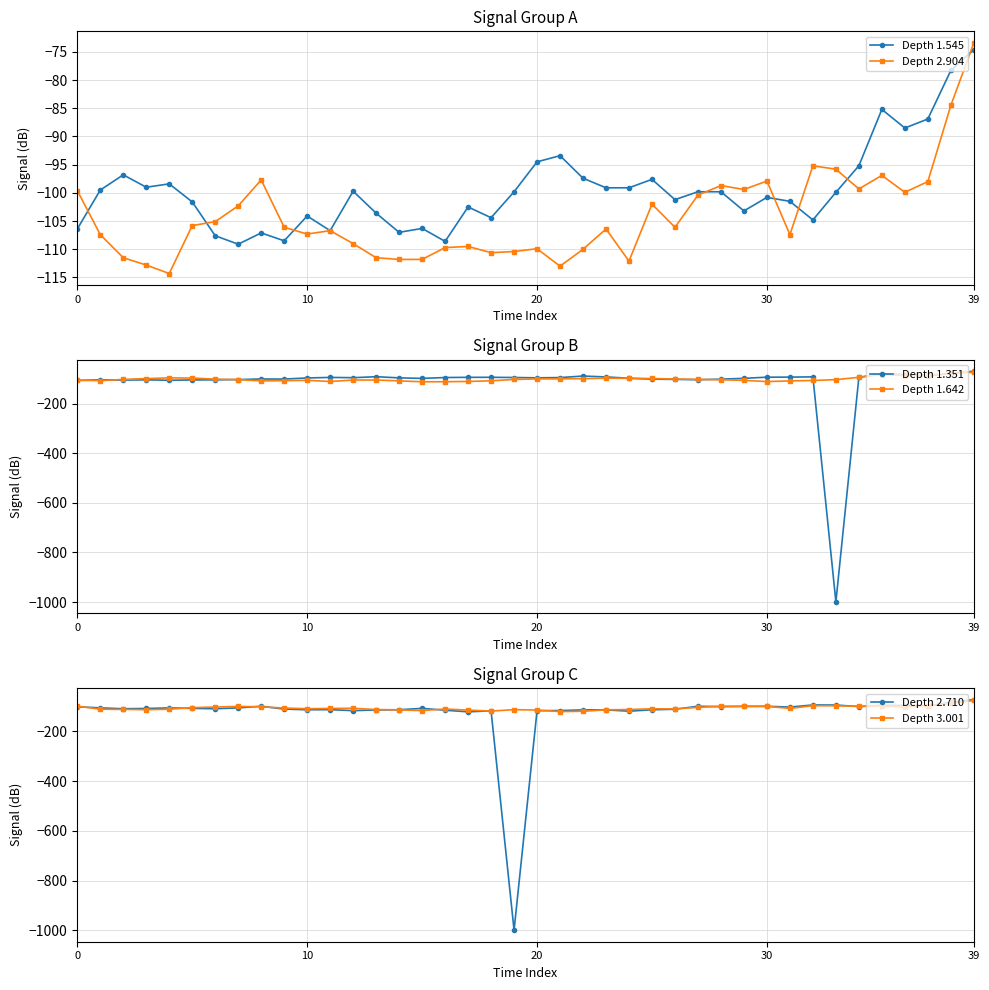

Is it true that Depth 3.001 equals -186.7 at 9?

False